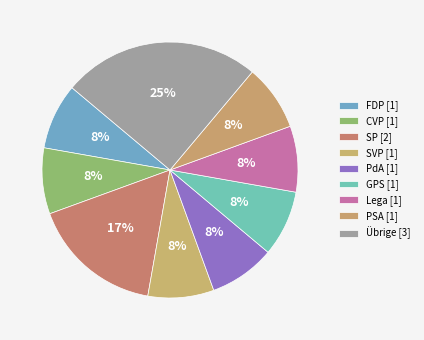

How many segments does this pie chart have?

9